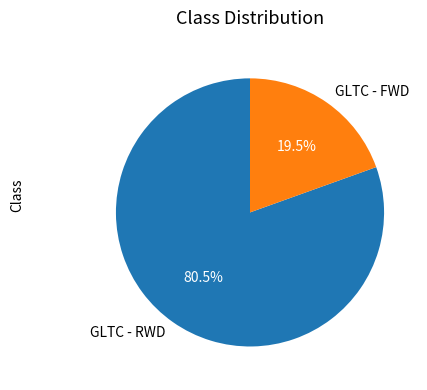

Combined, what portion of the pie is GLTC - FWD and GLTC - RWD?

100.0%